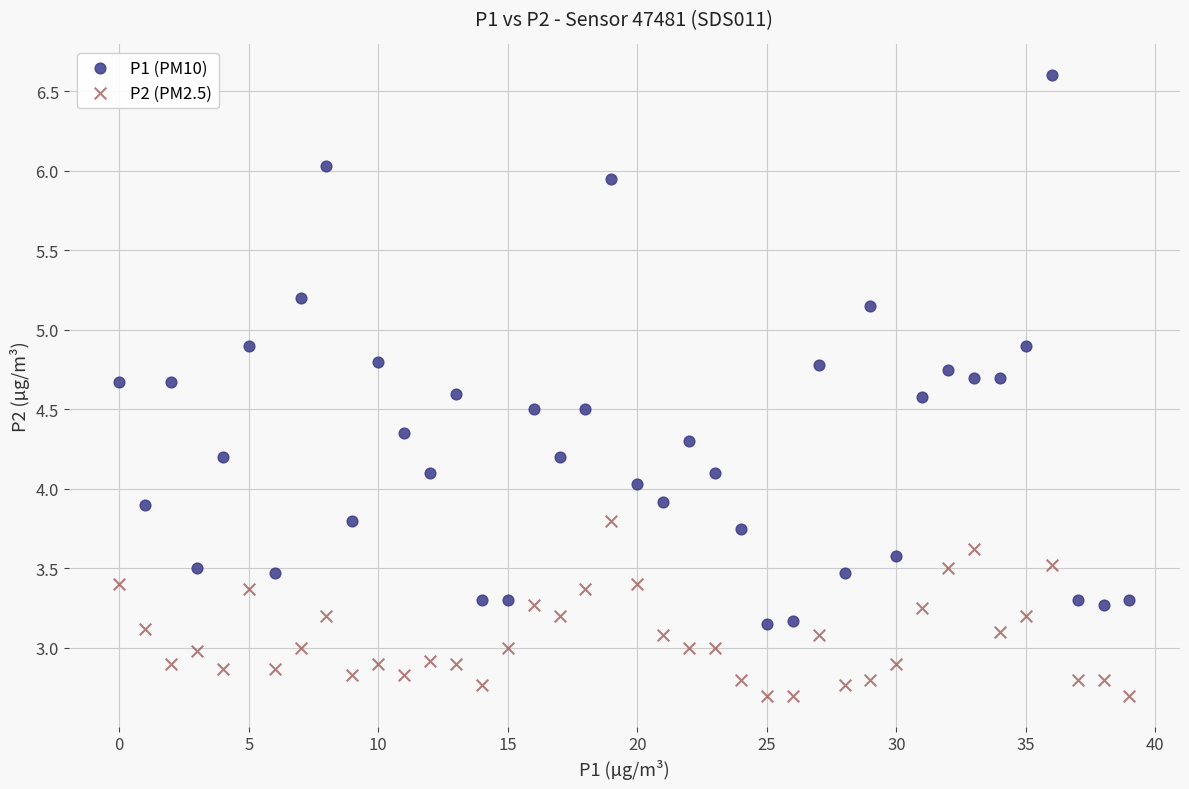

Which series contains the highest Y value?

P1 (PM10)